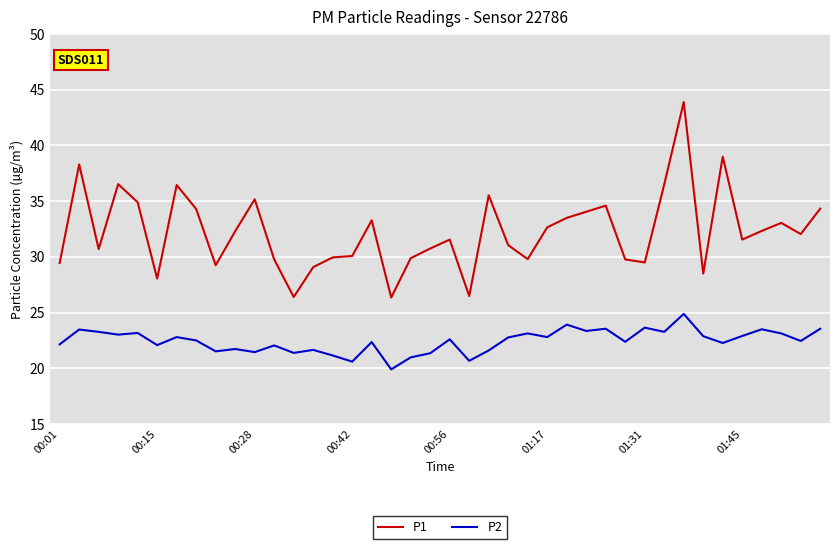

List the series in order of their overall mean, lowest first.

P2, P1